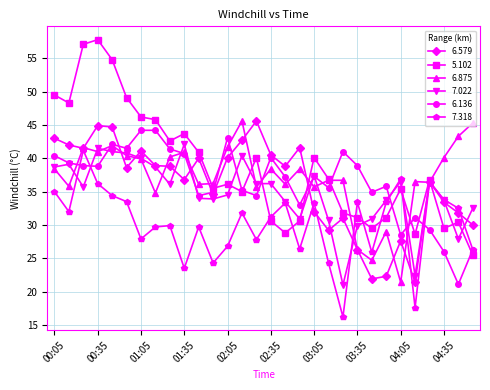

Does the chart have visible grid lines?

Yes